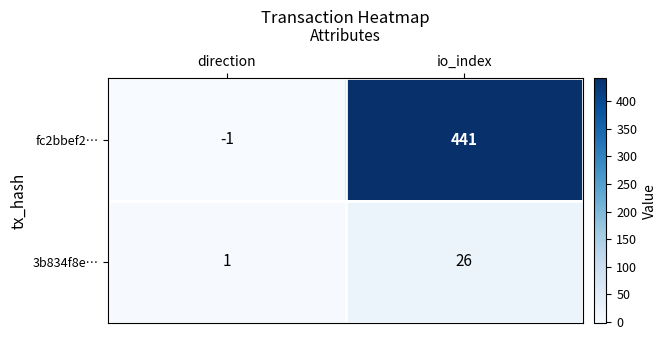

Which series has the largest total across all categories?

fc2bbef2…